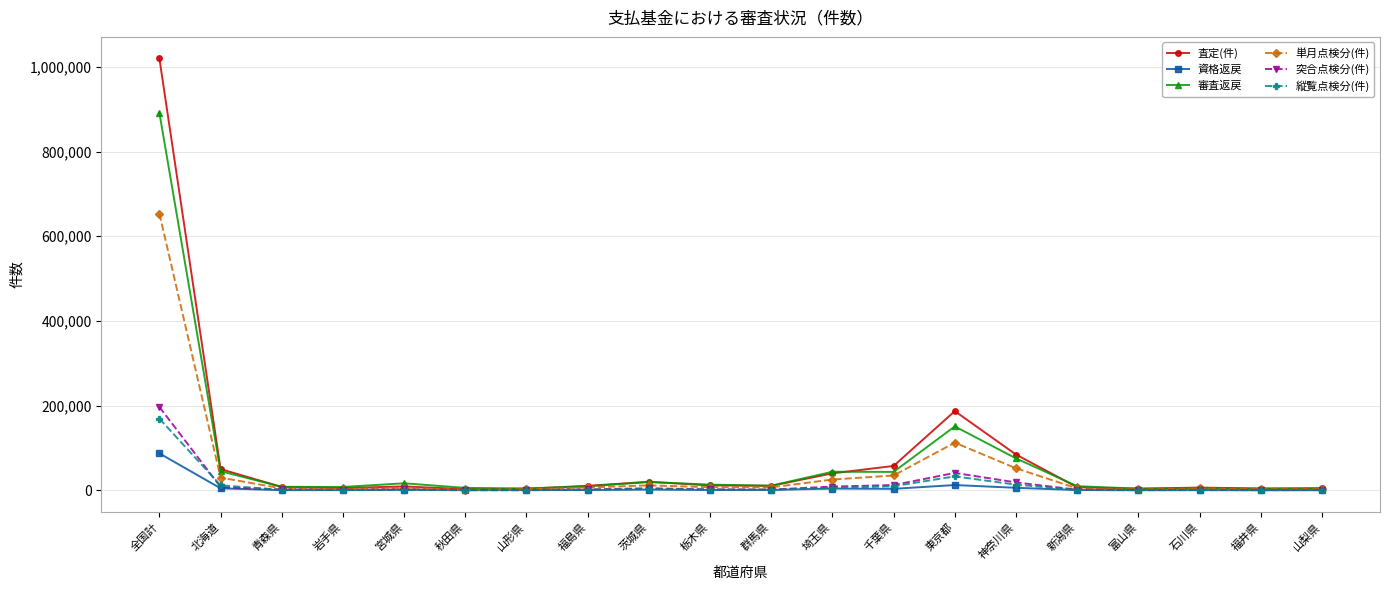

What is the label of the 9th point from the left?

茨城県